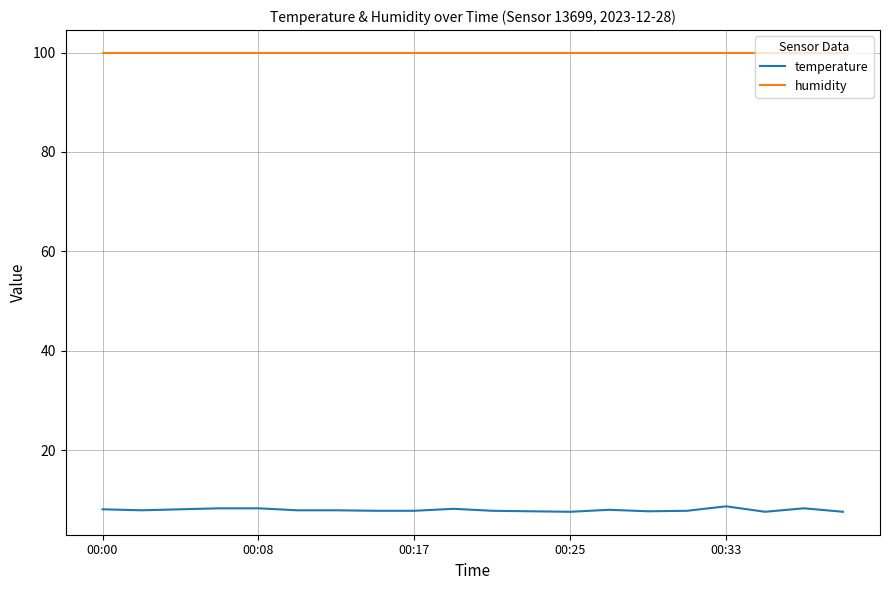

Which series has the widest spread of values?

temperature